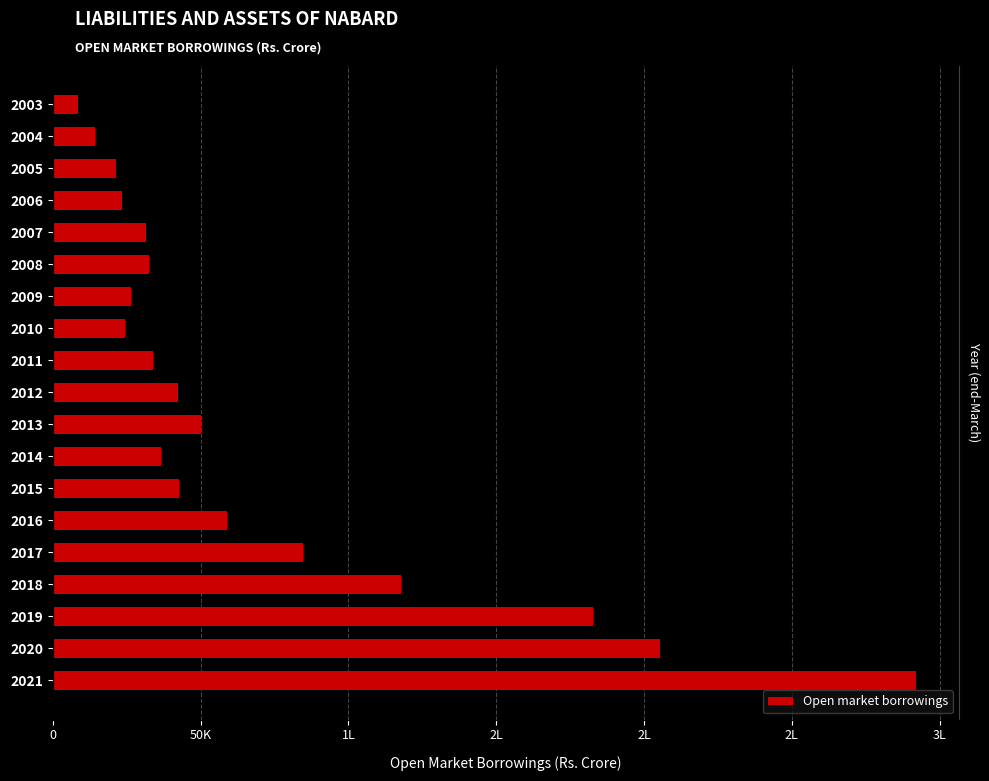

What is the difference between the values at 9 and 8?

8482